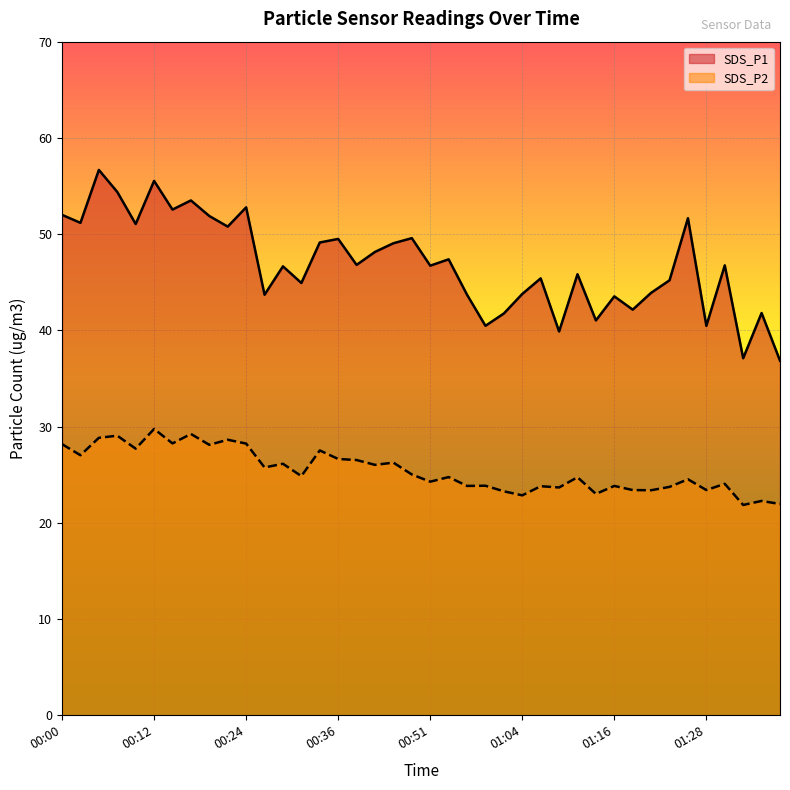

True or false: SDS_P1 and SDS_P2 cross at least once.

False